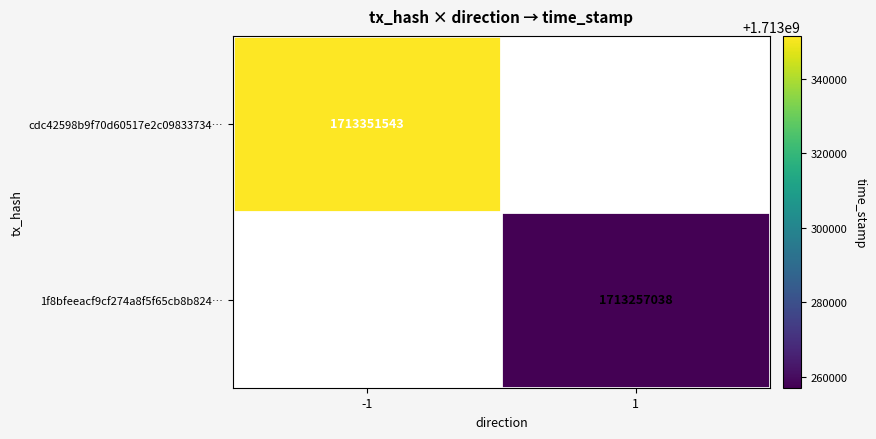

Is it true that cdc42598b9f70d60517e2c09833734… equals 1713351543 at -1?

True